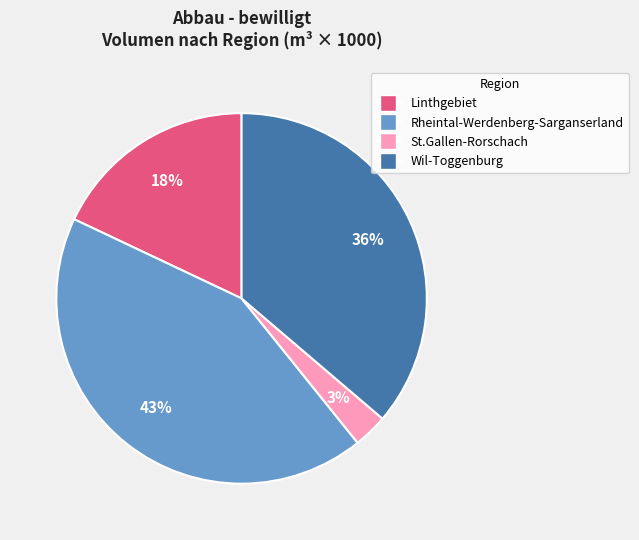

Rank the categories by value from highest to lowest.

Rheintal-Werdenberg-Sarganserland, Wil-Toggenburg, Linthgebiet, St.Gallen-Rorschach